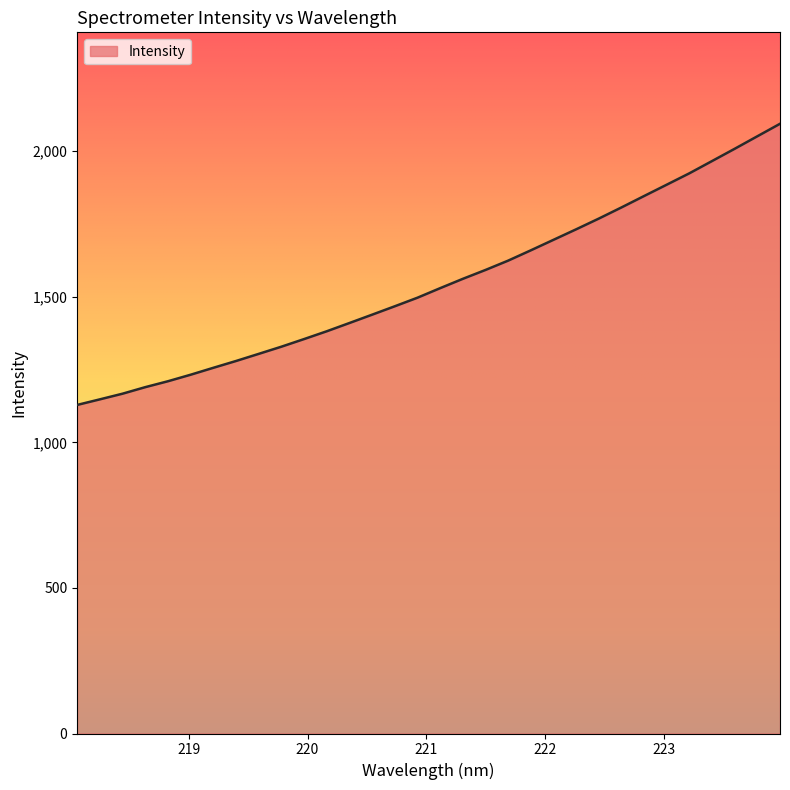

What is the minimum value shown in the chart?

1128.4